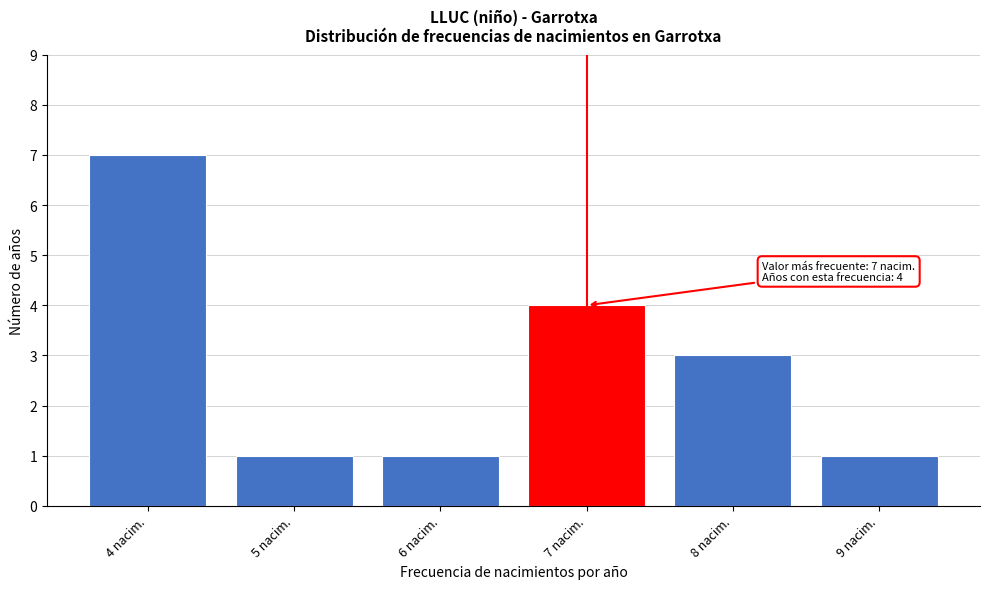

Reading left to right, transcribe all the data shown in this chart.

7	1	1	4	3	1